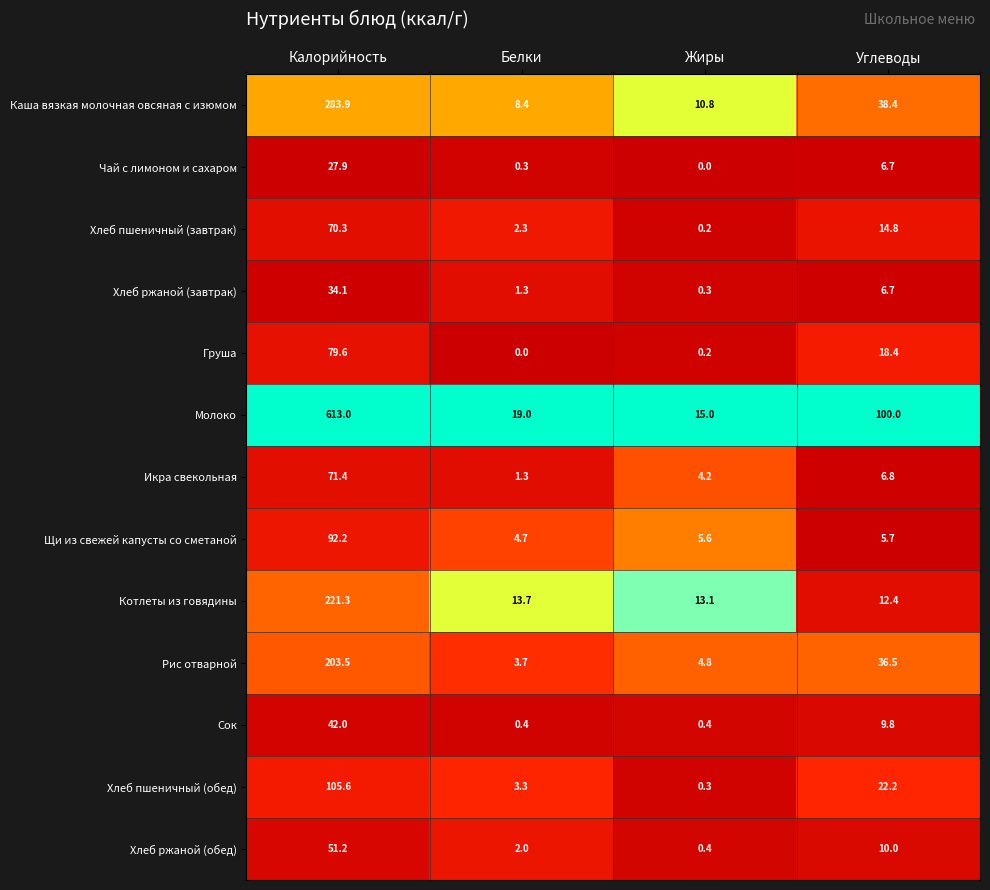

What is the spread (max minus min) of values at Калорийность?

585.1